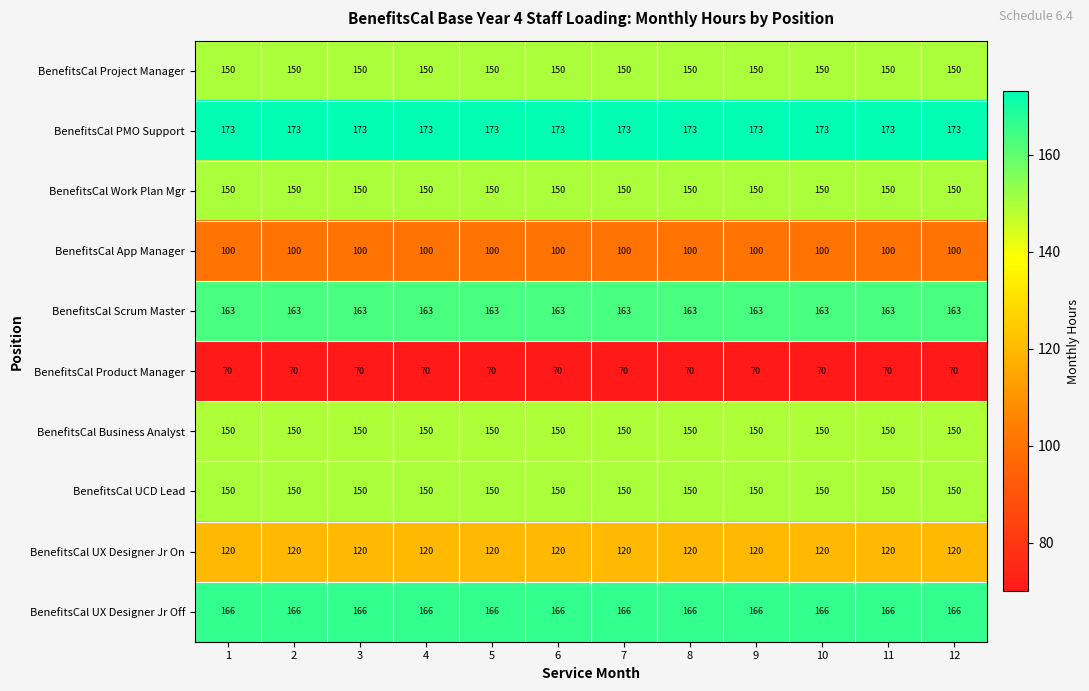

What value does the BenefitsCal Work Plan Mgr series have at 10?

150